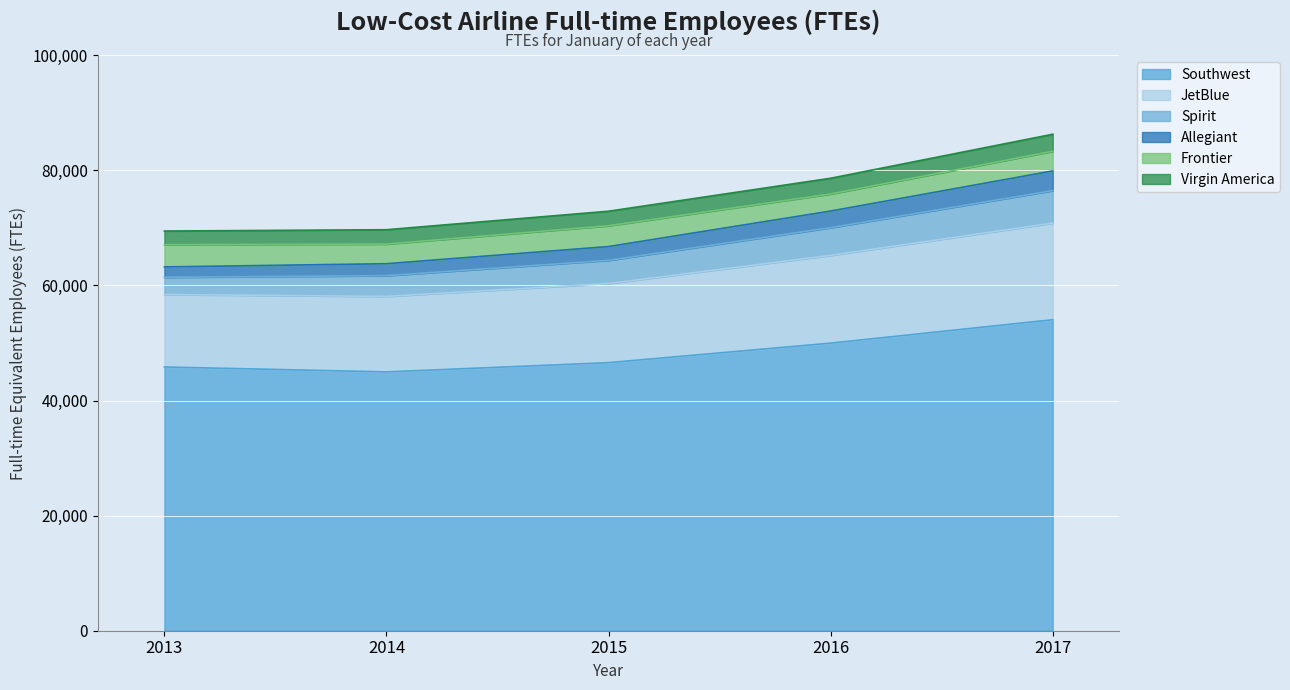

At which label does Southwest reach its peak?

2017